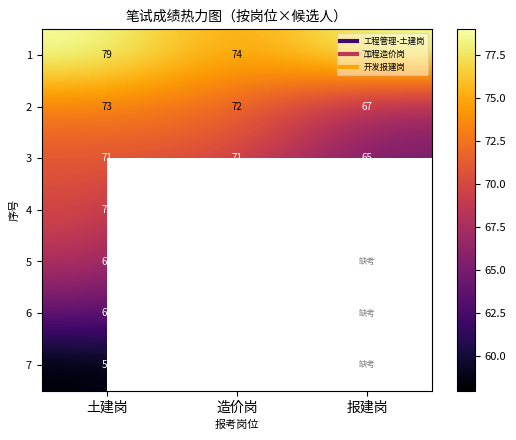

What is the difference between the maximum and second lowest values in the 2 series?

1.0